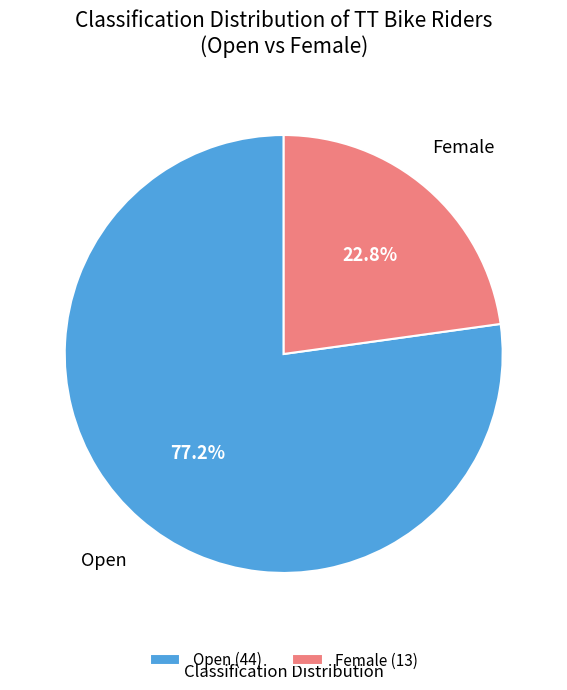

Approximately how many times larger is the value at Open compared to Female?

3.4